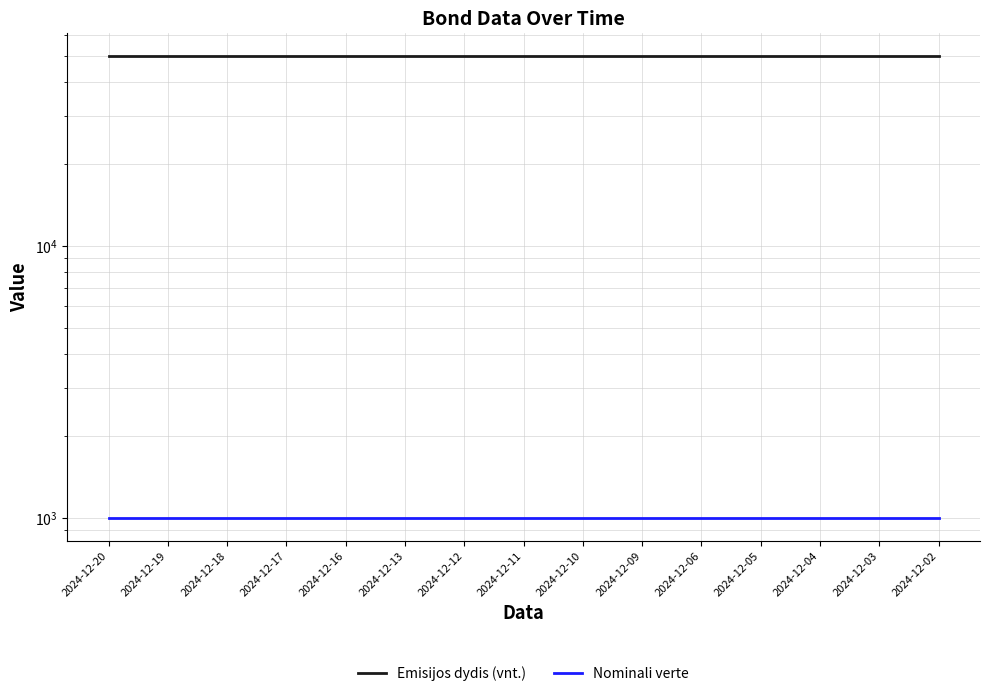

Does the chart have visible grid lines?

Yes